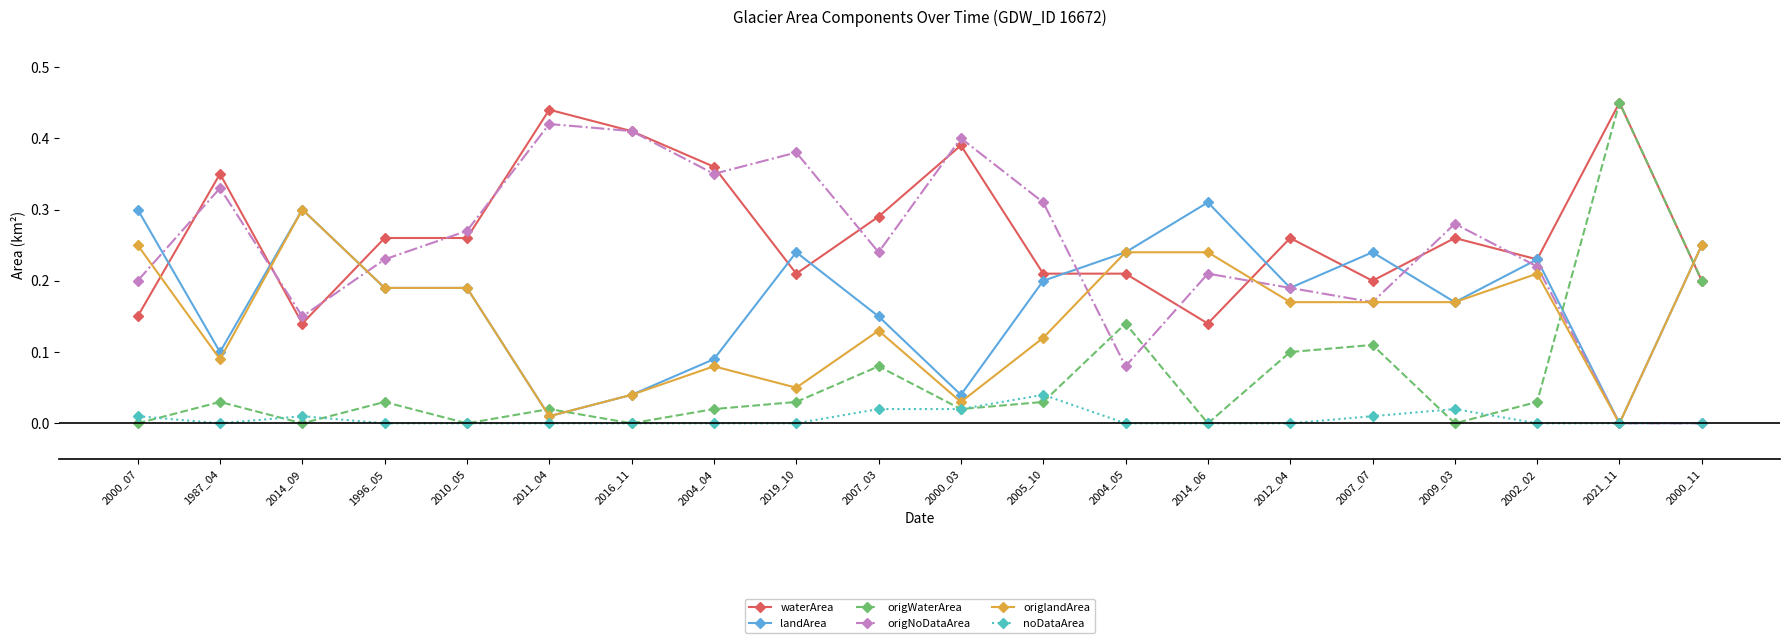

What is the label of the 20th point from the left?

2000_11